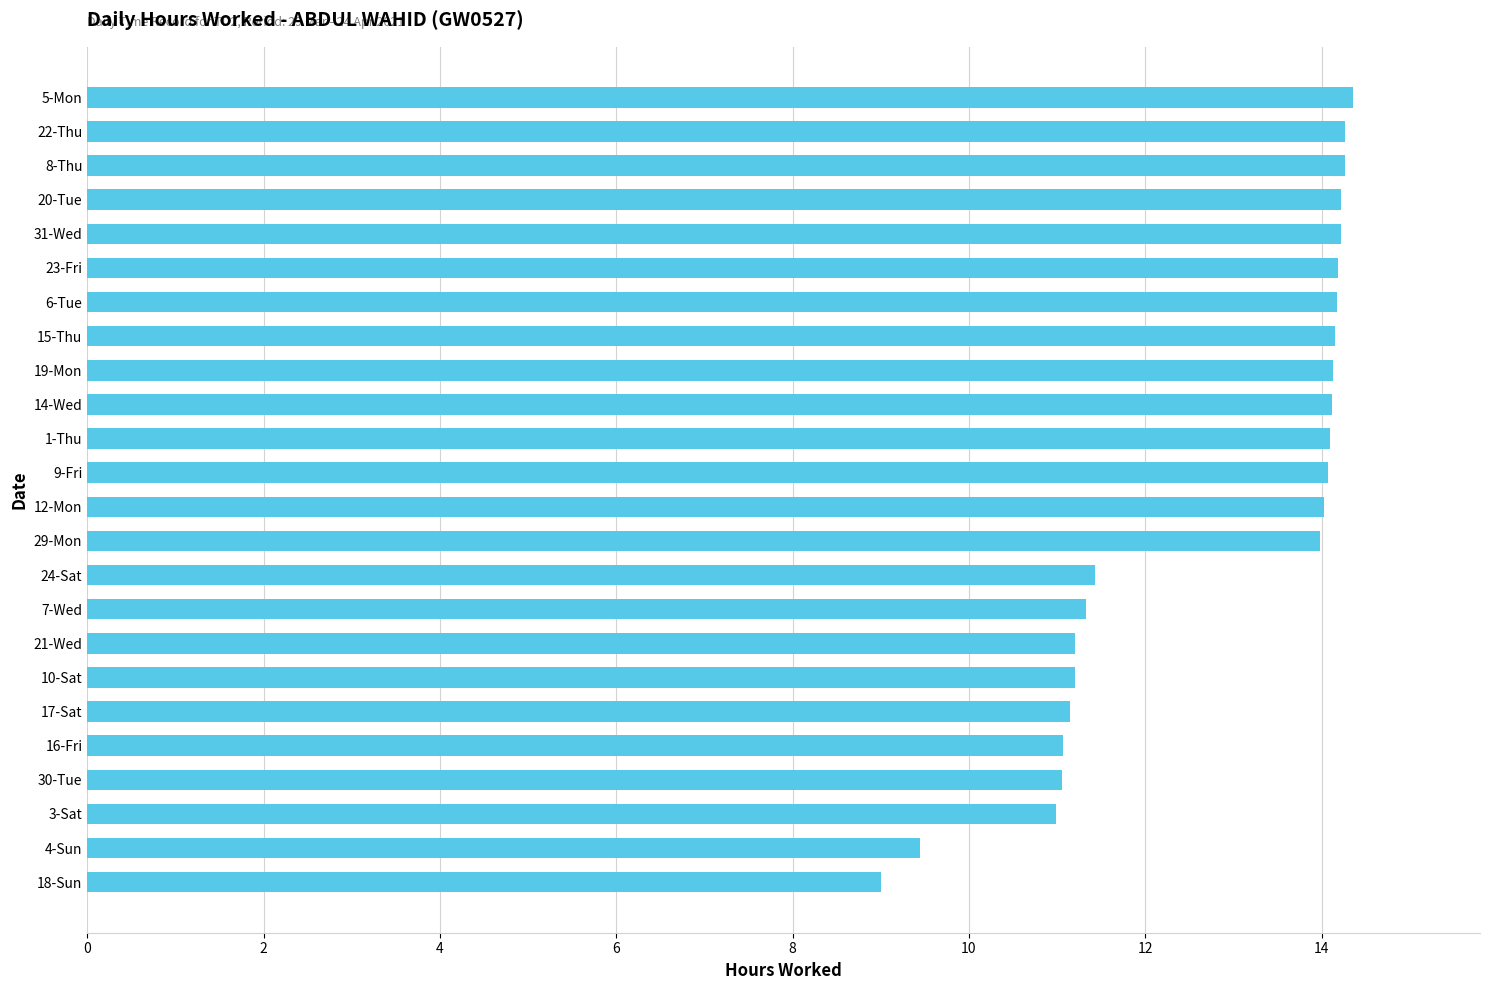

What is the change in value from 21-Wed to 31-Wed?

+3.0